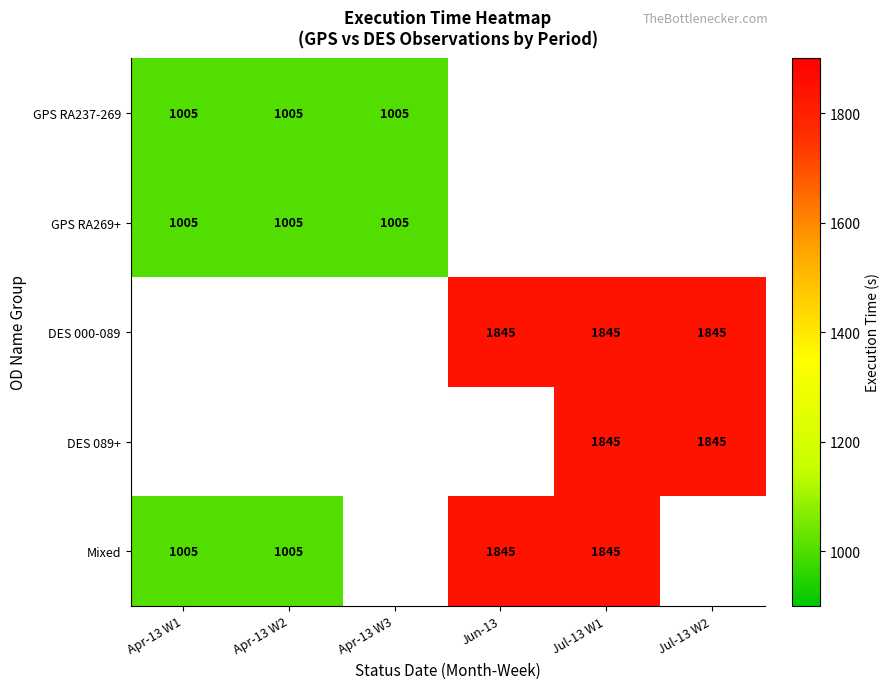

At which category does the chart reach its minimum across all series?

Apr-13 W1